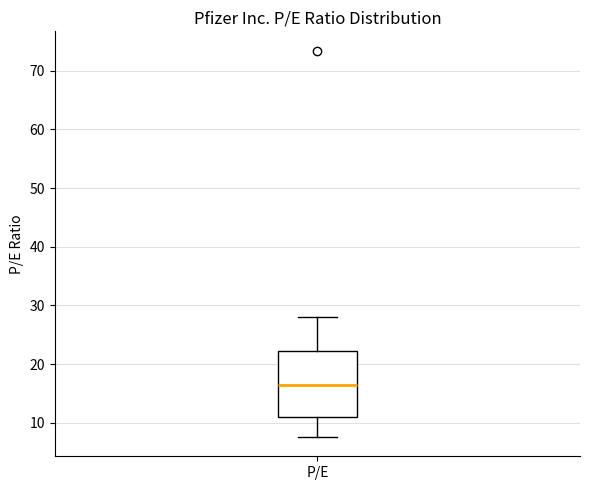

Where does the lower whisker of the box for P/E end on the y-axis? The values are not printed on the chart, so give them approximately, as read against the axis.

8